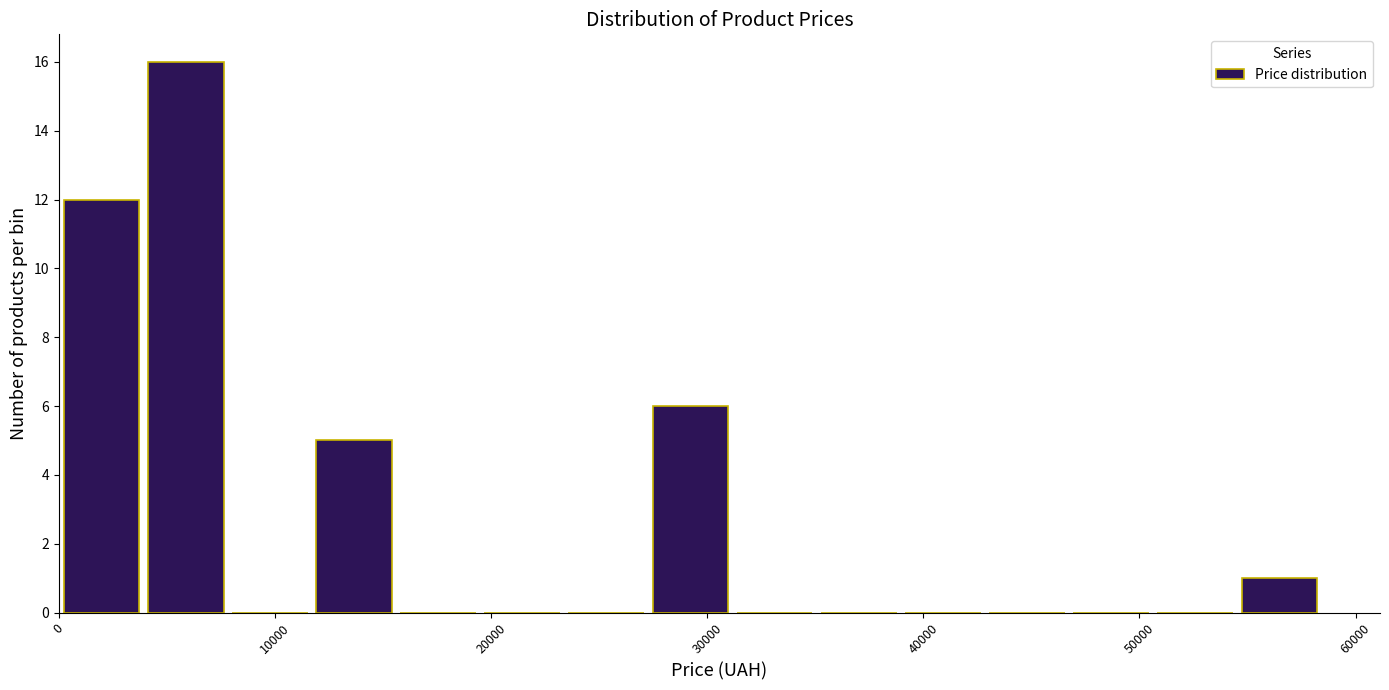

Around what value on the x-axis is the tallest bar? Give the approximate position of its centre, as read against the axis.

6000